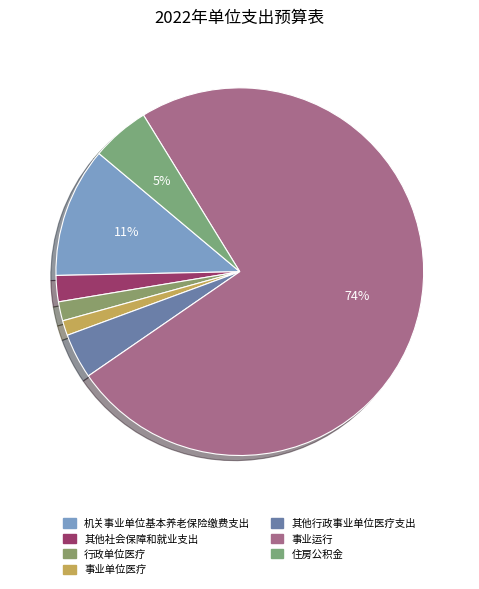

How many slices are in this pie chart?

7